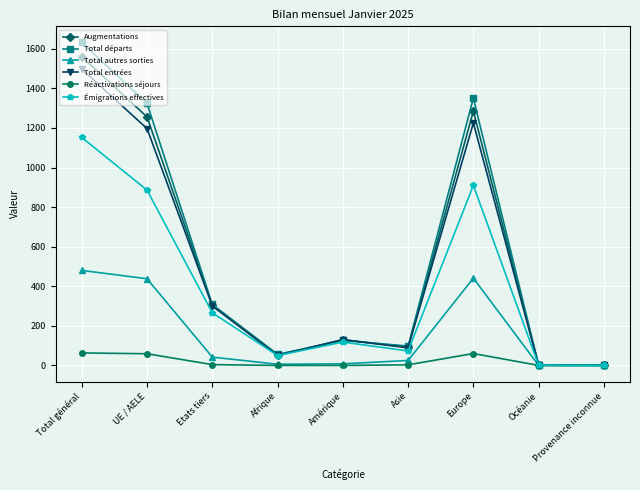

What position from the right is Europe?

3